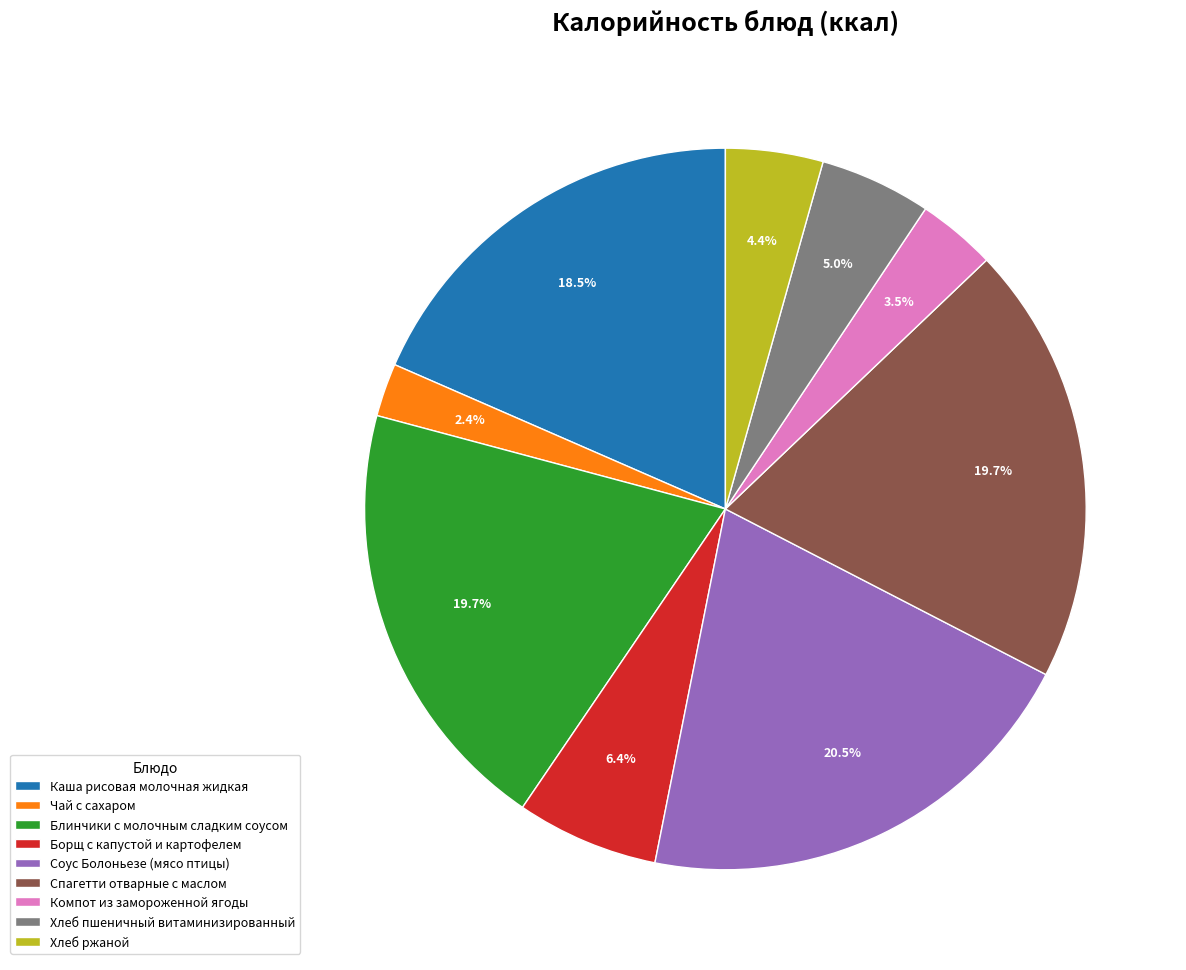

To the nearest percent, what portion does Хлеб пшеничный витаминизированный represent?

5%